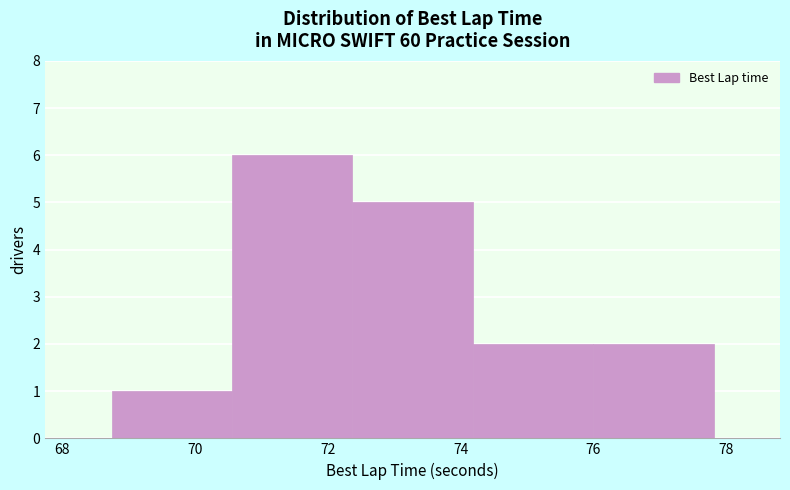

What is the height of the bar covering 76.0 to 77.8 on the x-axis? Neither the bar edges nor the heights are printed on the chart, so give them approximately, as read against the axes.

2